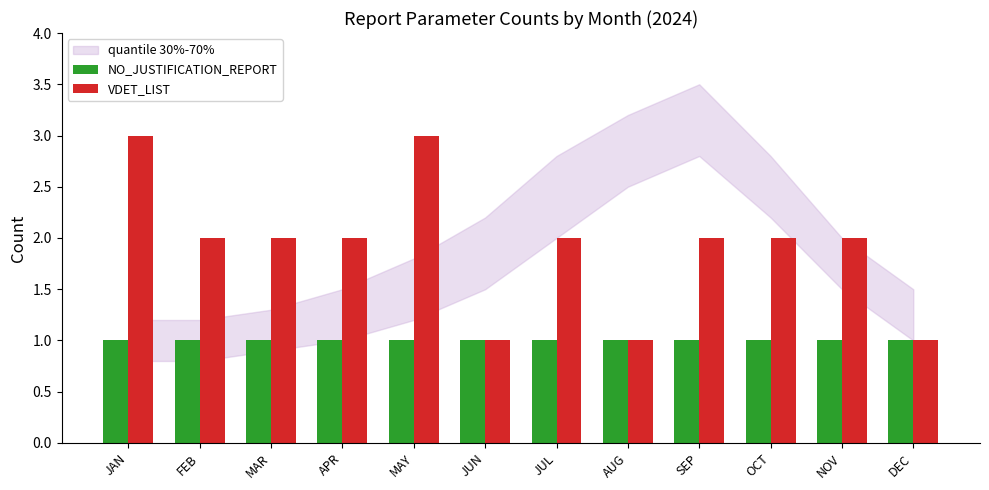

Rank the series by their average value, from highest to lowest.

VDET_LIST, NO_JUSTIFICATION_REPORT